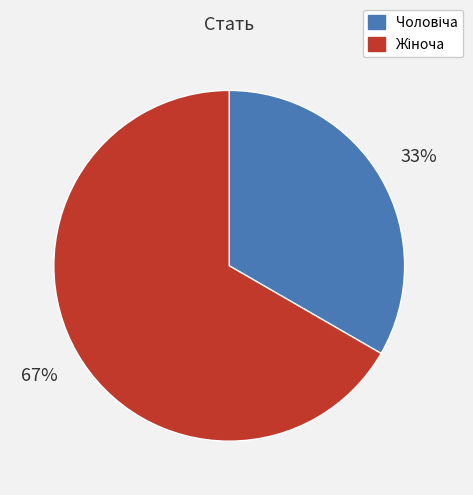

Does any single category account for the majority?

Yes